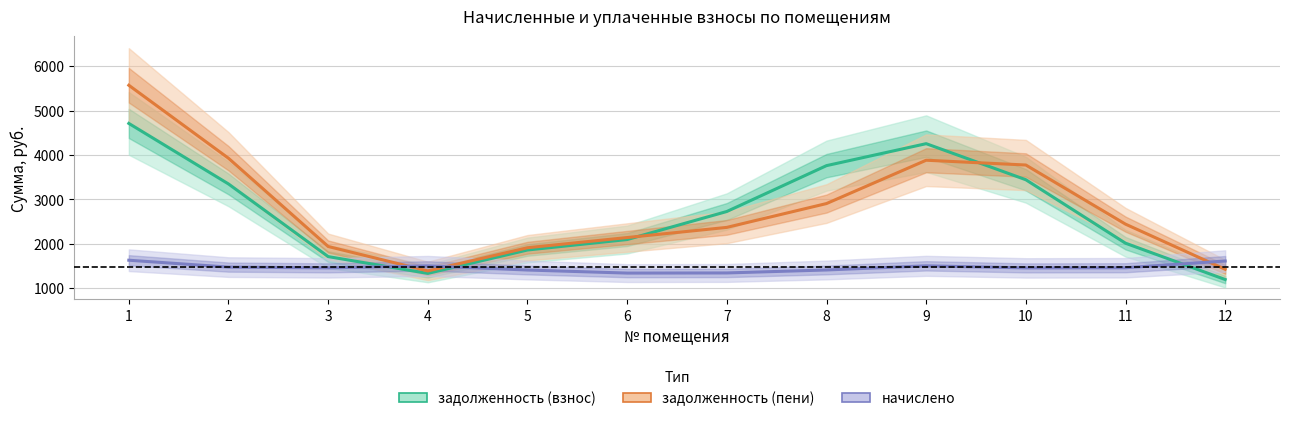

How many intersections are there between задолженность (пени) and начислено?

3